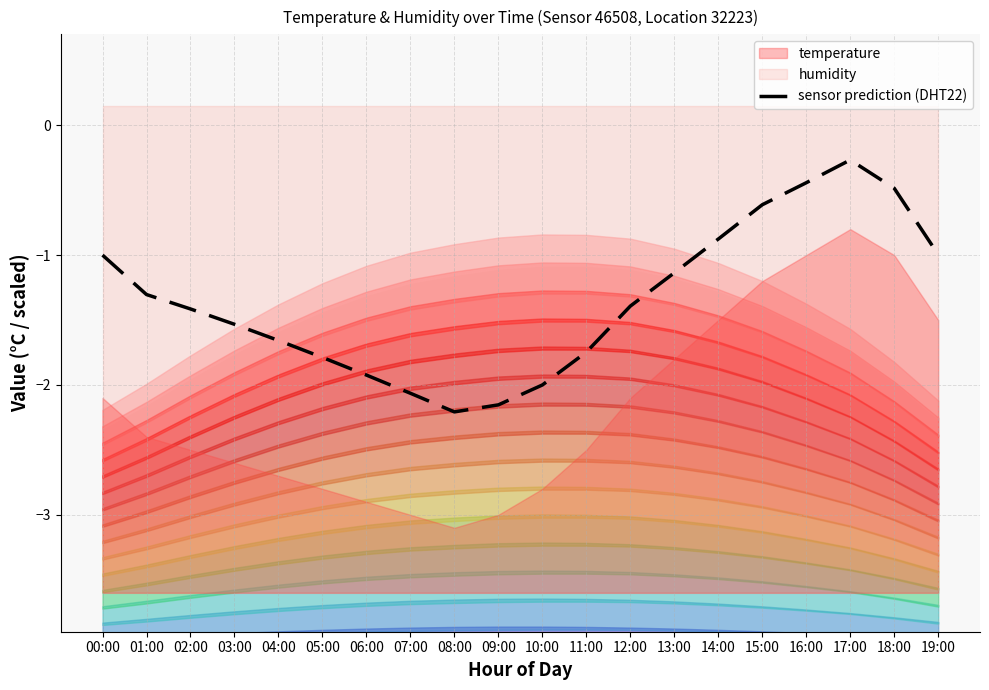

How many points are higher than both their immediate neighbors (excluding endpoints)?

1